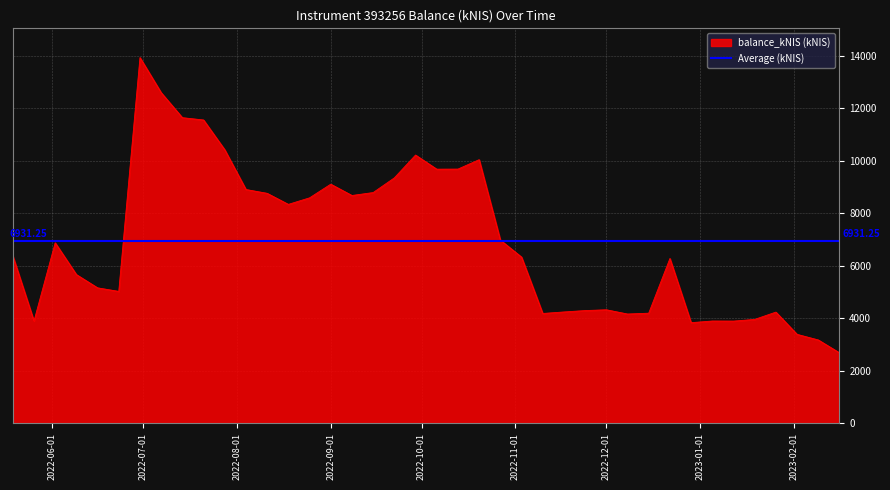

What is the sum of the values at 2022-09-01 and 2022-07-28?

19526.5